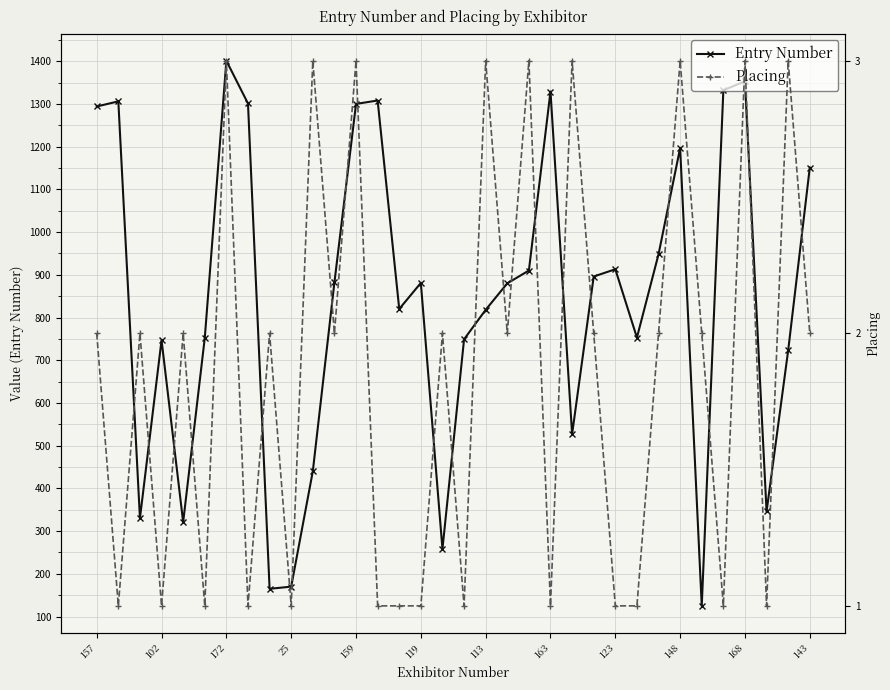

Rank the series by their average value, from highest to lowest.

Entry Number, Placing